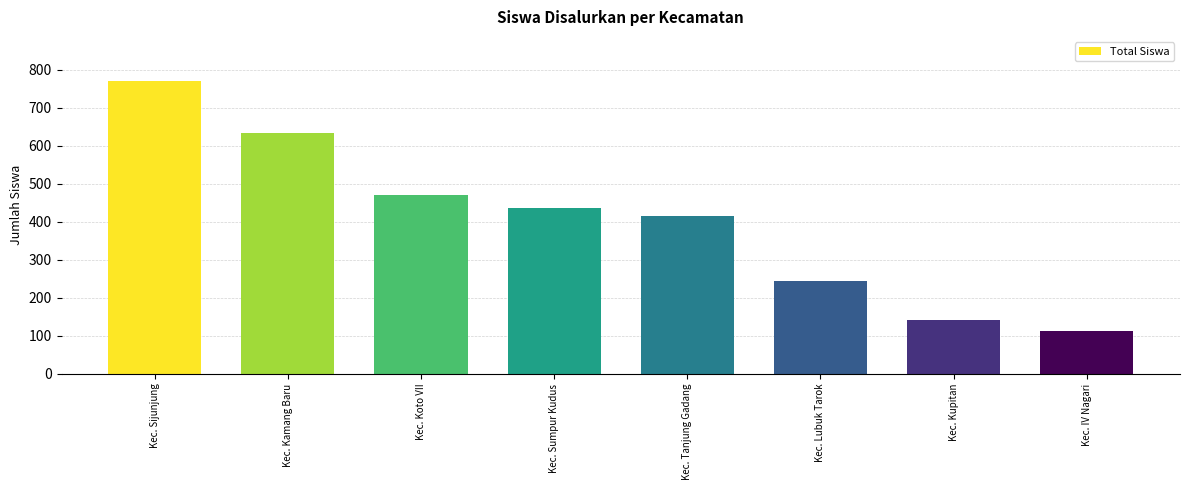

What is the ratio of the value at Kec. Koto VII to the value at Kec. Tanjung Gadang?

1.1